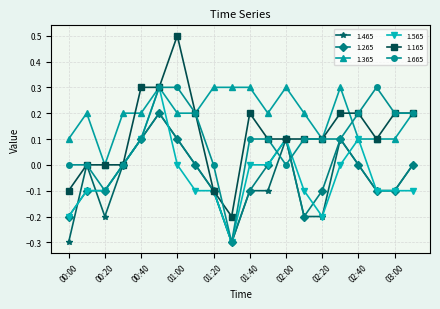

Count the 1.665 values in the range 0 to 1.

18